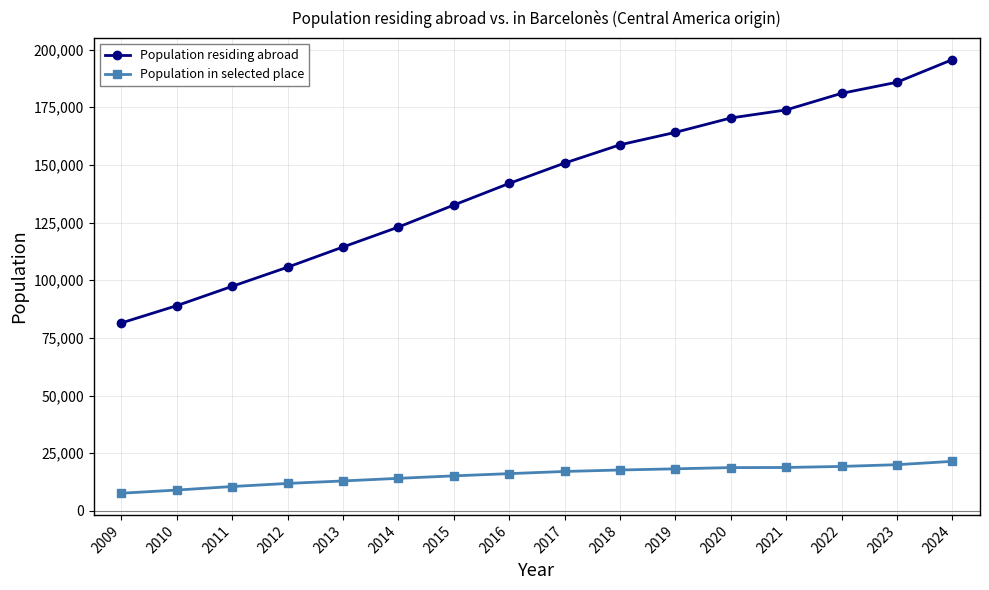

How many data points does each series have?

16